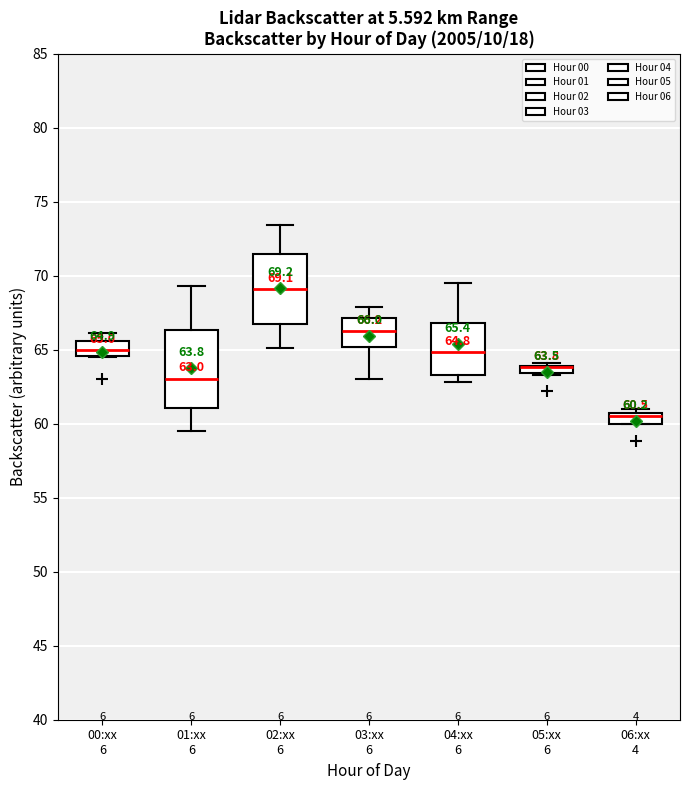

Comparing the boxes themselves (not the whiskers), which one is the tallest?

01:xx 6